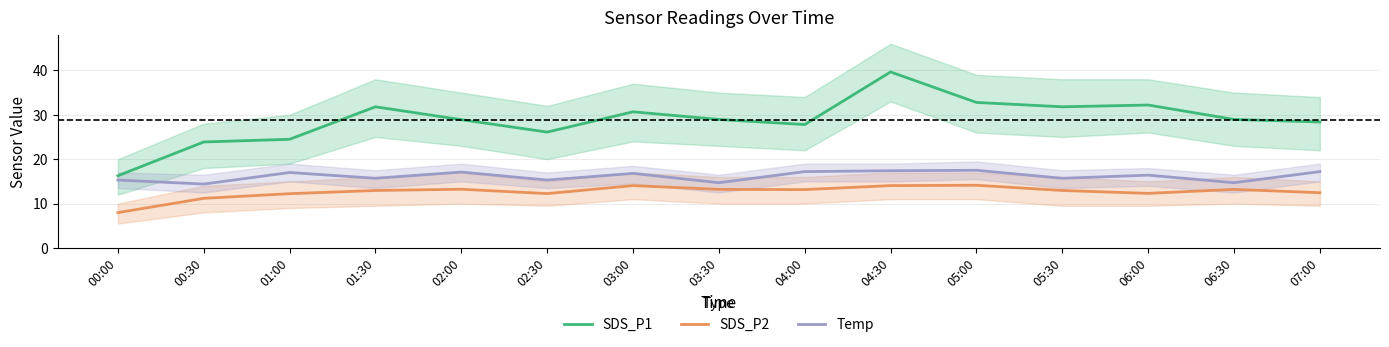

What position from the left is 04:00?

9